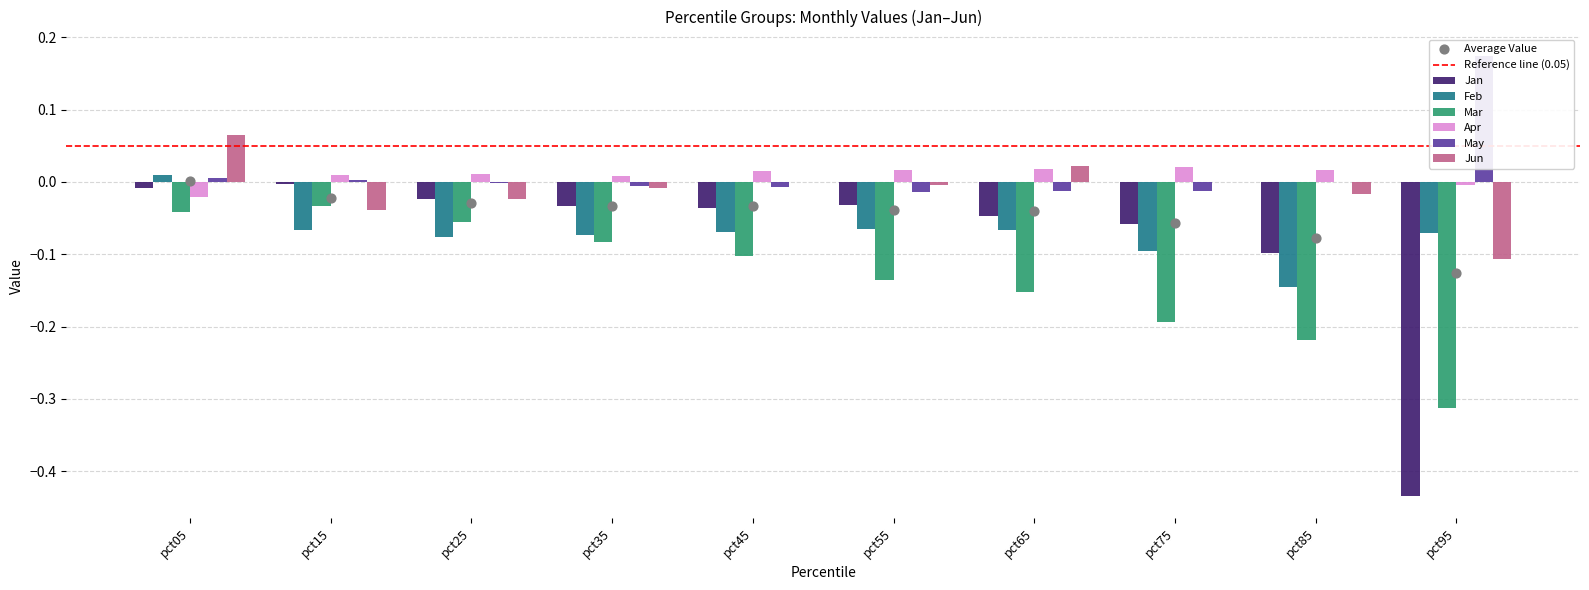

What is the total value across all series at pct15?

-0.1